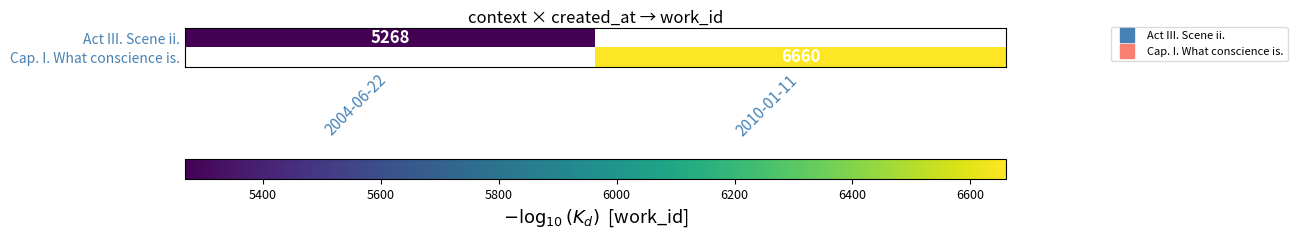

Rank the series at 2004-06-22 from lowest to highest value.

Act III. Scene ii., Cap. I. What conscience is.